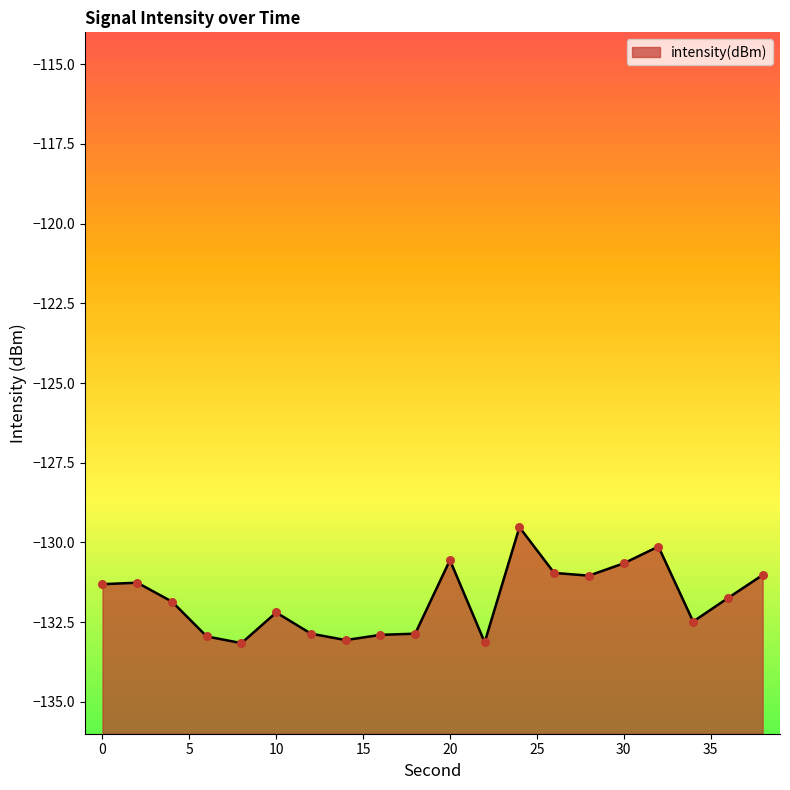

Which has a higher value, 38 or 16?

38